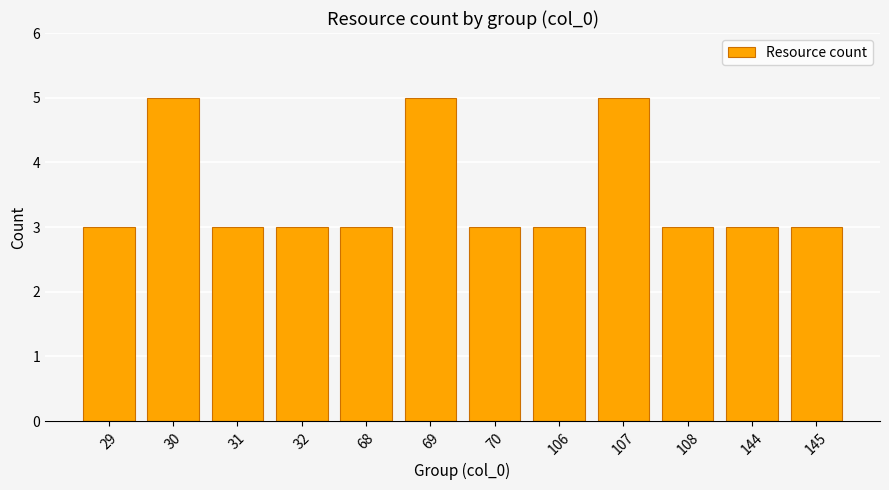

What is the smallest value displayed?

3